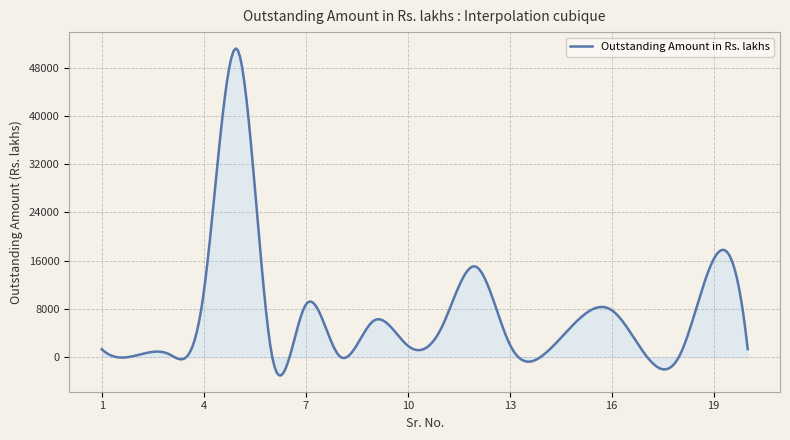

What is the minimum value shown in the chart?

-3055.2